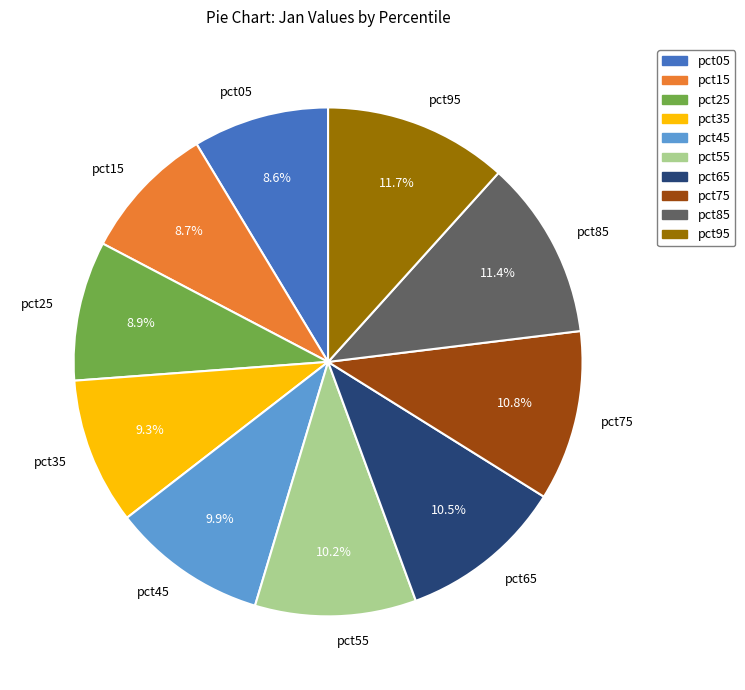

What is the ratio of the value at pct85 to the value at pct65?

1.1